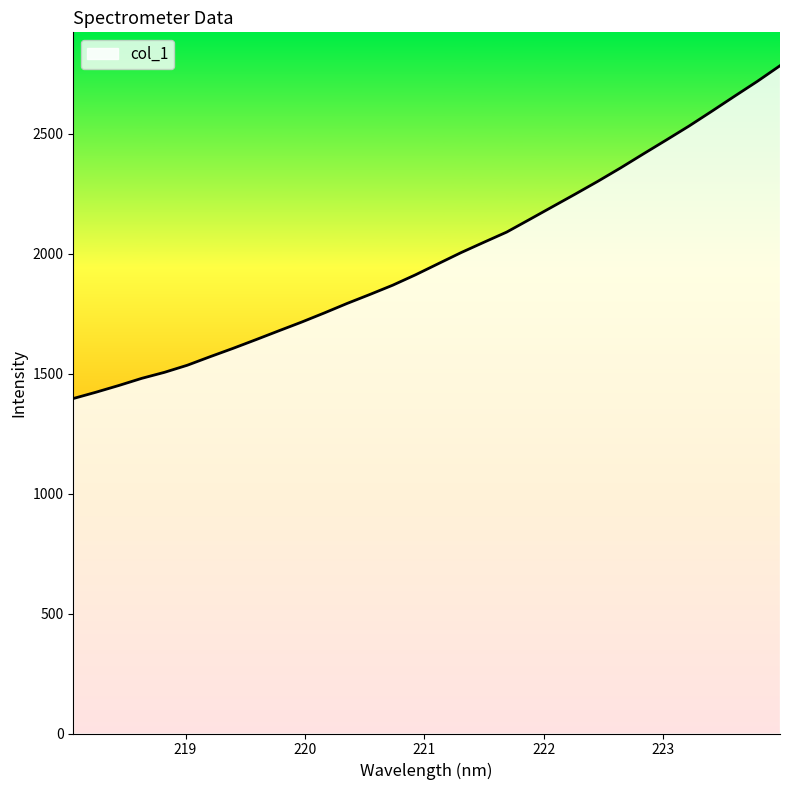

What is the difference between the maximum and minimum values?

1387.7